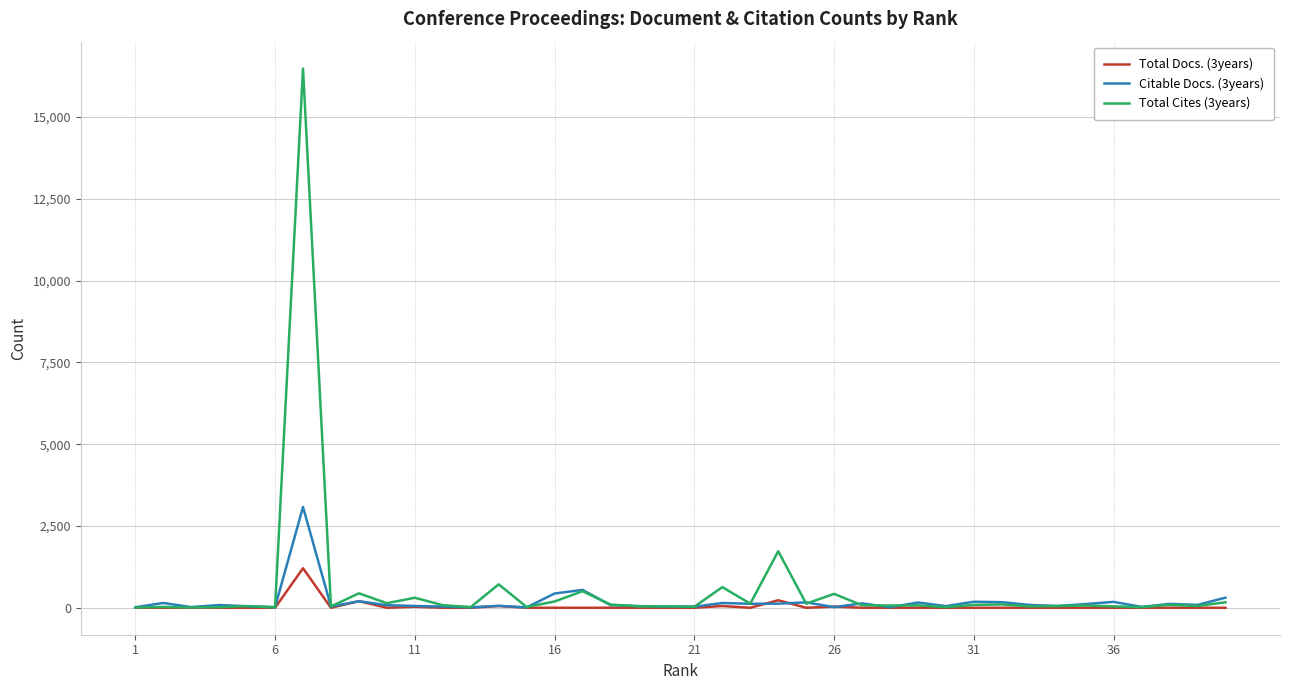

List the series in order of their peak value, lowest first.

Total Docs. (3years), Citable Docs. (3years), Total Cites (3years)